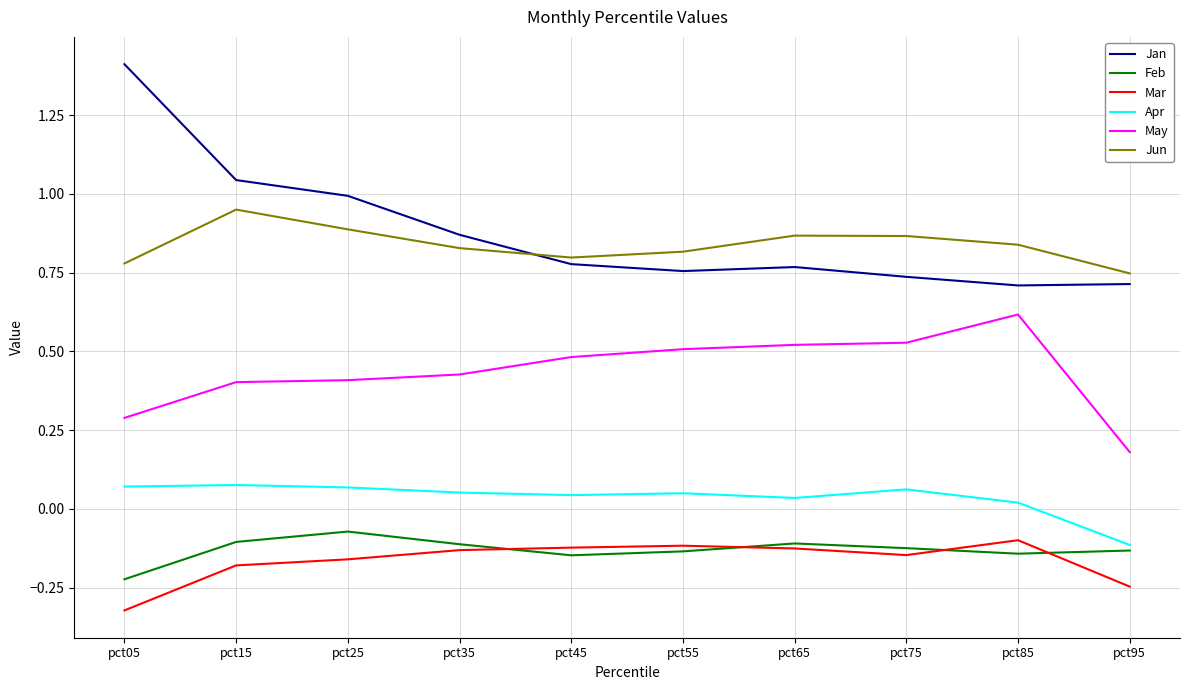

At which label does Apr first exceed 0?

pct05